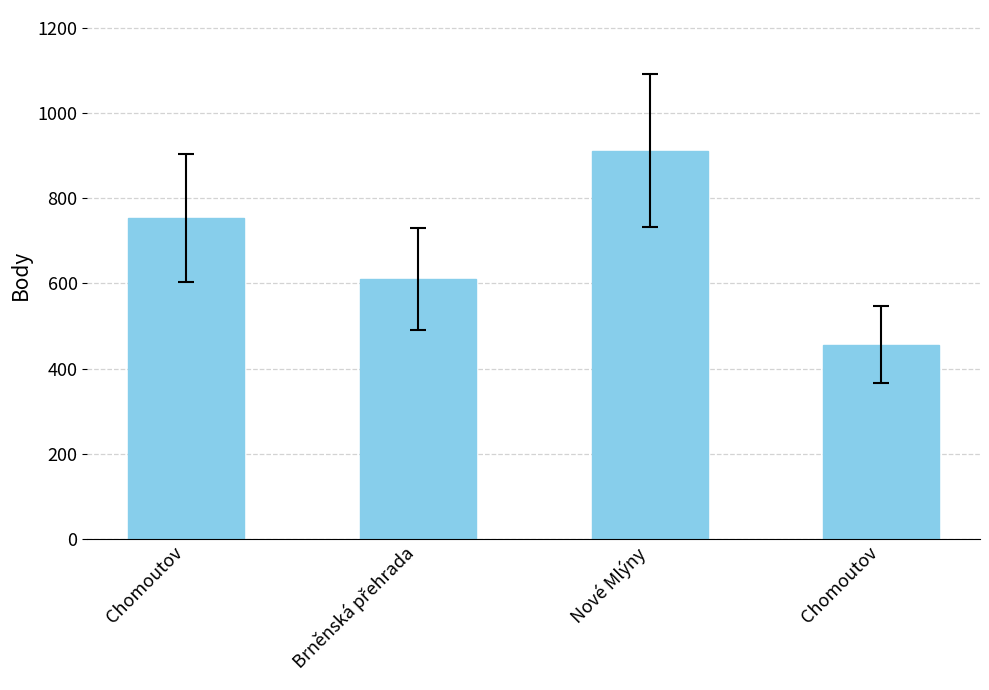

Is it true that the value at Brněnská přehrada is 611?

True